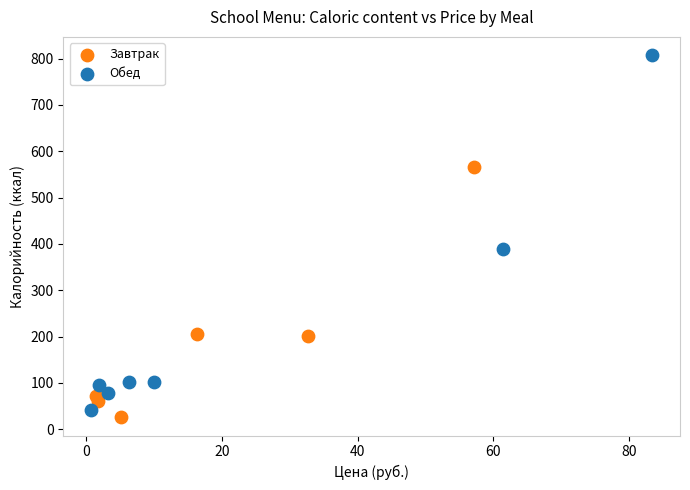

Which series contains the highest Y value?

Обед